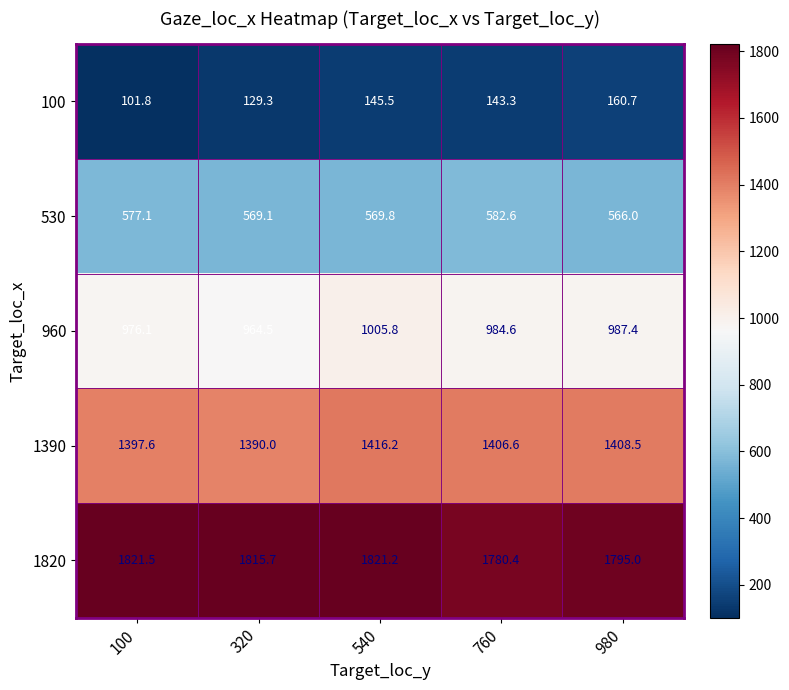

The 960 series shows 964.5 at 320. True or false?

True